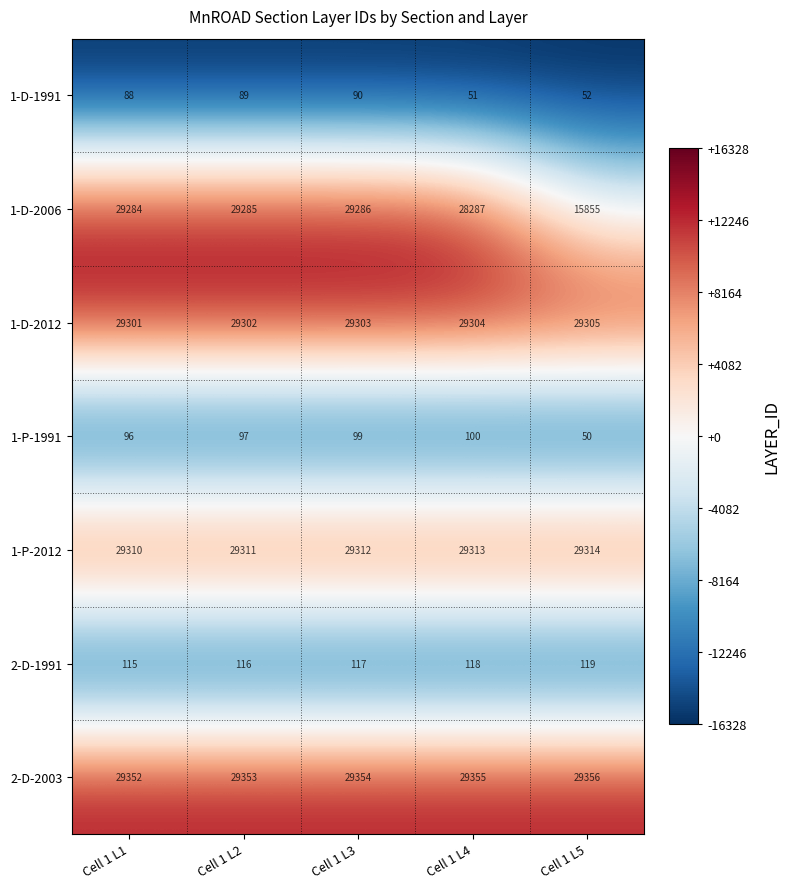

Between Cell 1 L3 and Cell 1 L5, which series saw the biggest shift?

1-D-2006